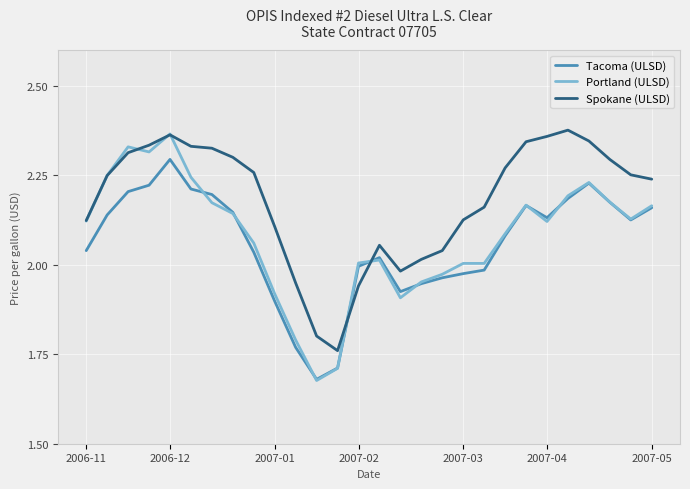

Which series has the largest total across all categories?

Spokane (ULSD)